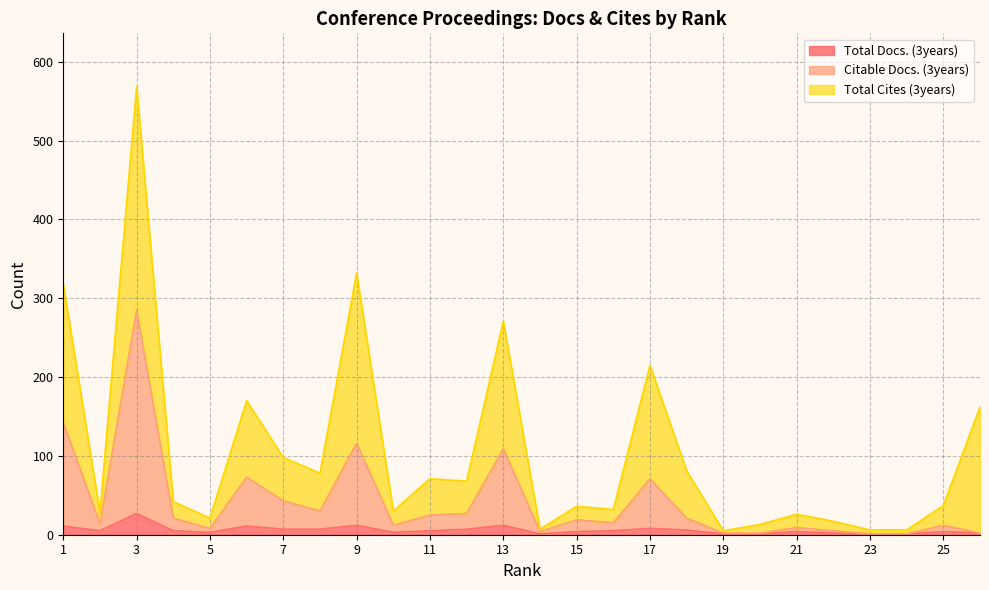

True or false: Total Docs. (3years) and Citable Docs. (3years) cross at least once.

False